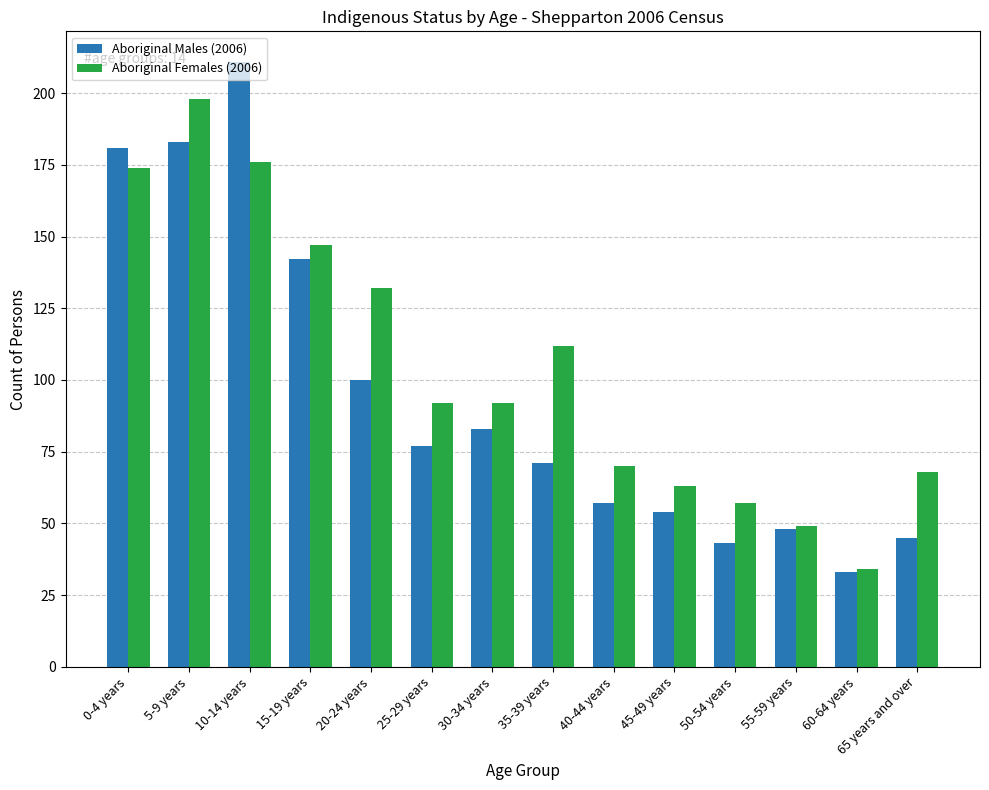

The Aboriginal Males (2006) series shows 35 at 35-39 years. True or false?

False